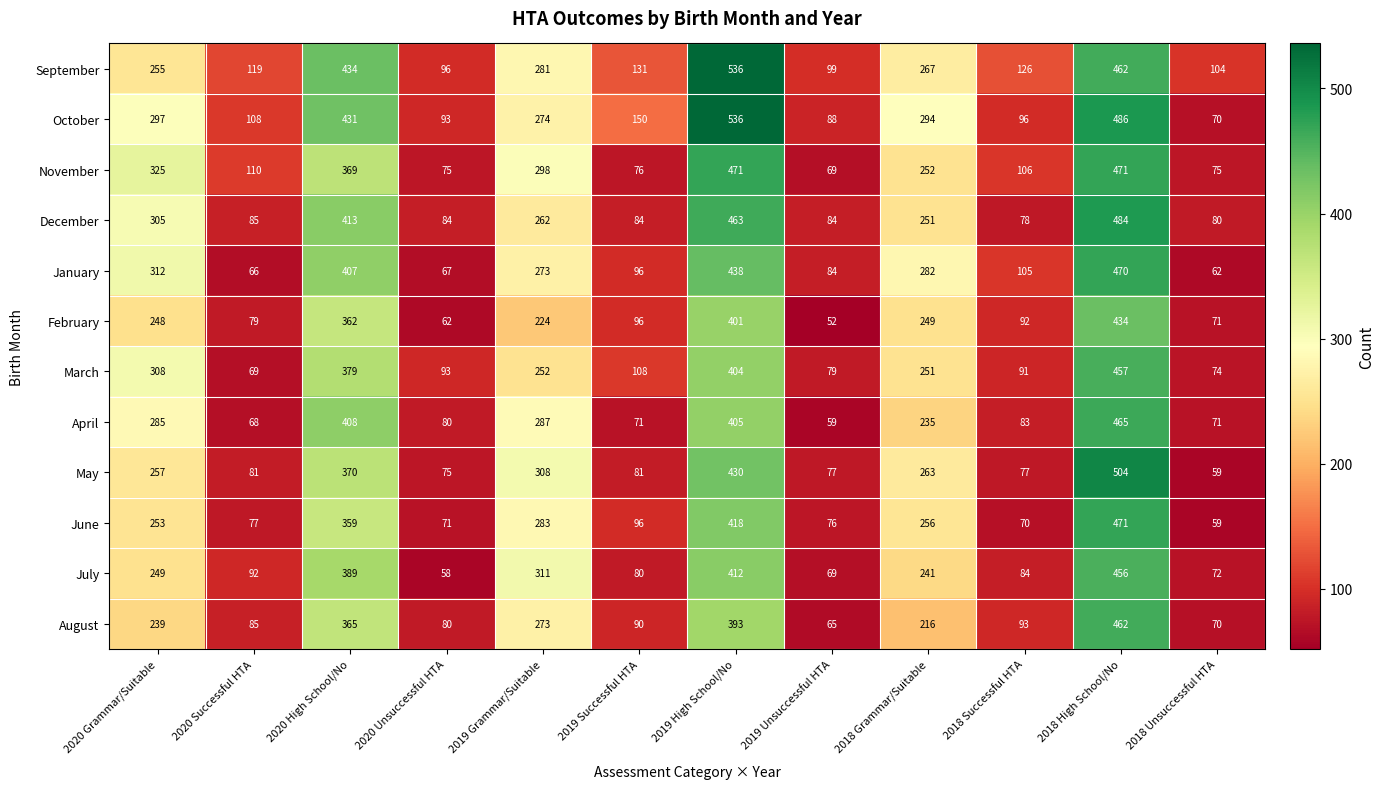

What is the difference between the highest and lowest values at 2018 Unsuccessful HTA?

45